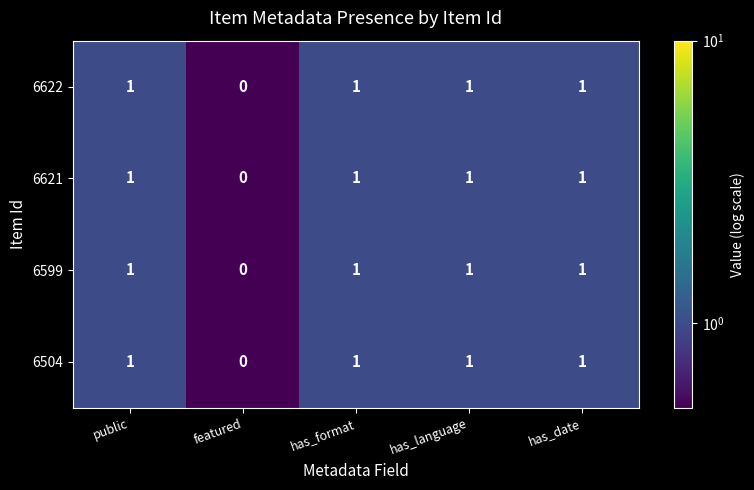

Reading left to right, extract all data points from this chart.

6622: 1	0	1	1	1
6621: 1	0	1	1	1
6599: 1	0	1	1	1
6504: 1	0	1	1	1